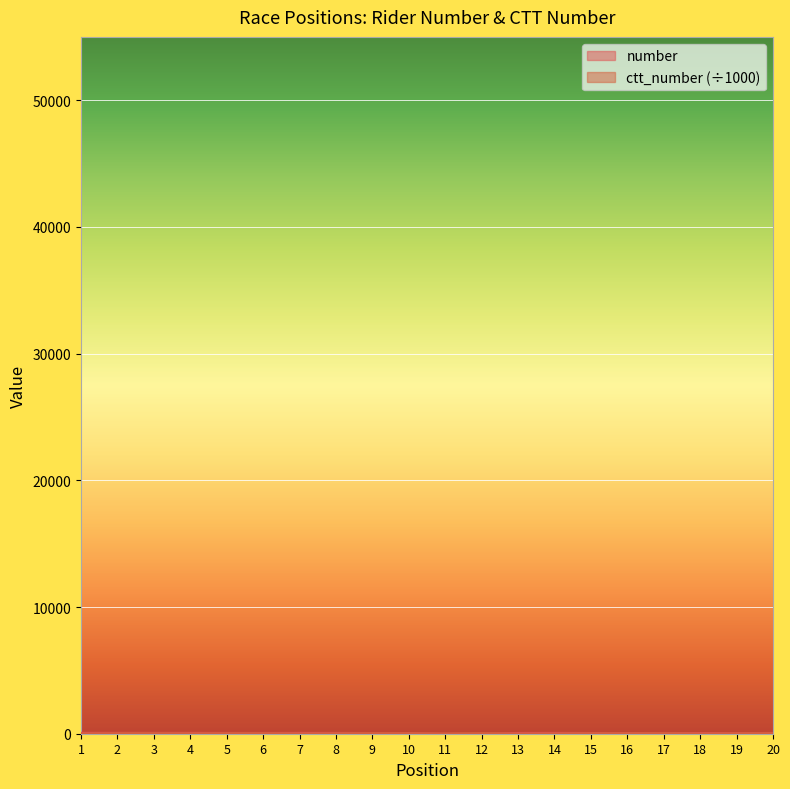

Rank the series by their maximum value, from highest to lowest.

number, ctt_number